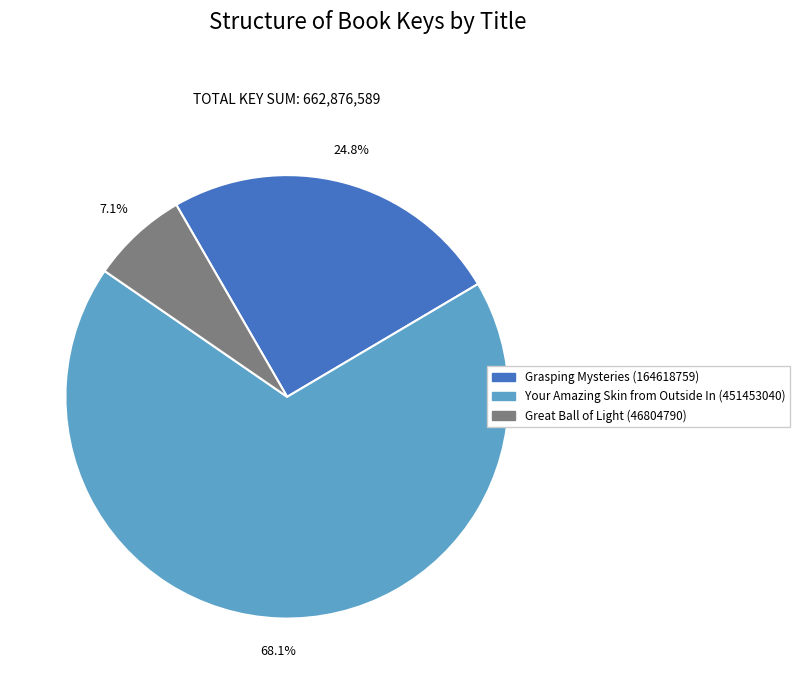

Which slice is the largest?

Your Amazing Skin from Outside In (451453040)